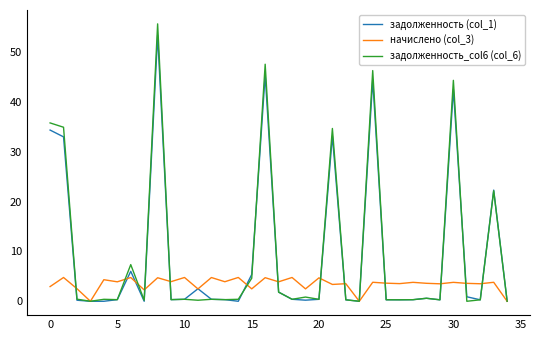

What is the difference between the maximum and minimum values in the задолженность_col6 (col_6) series?

55.6